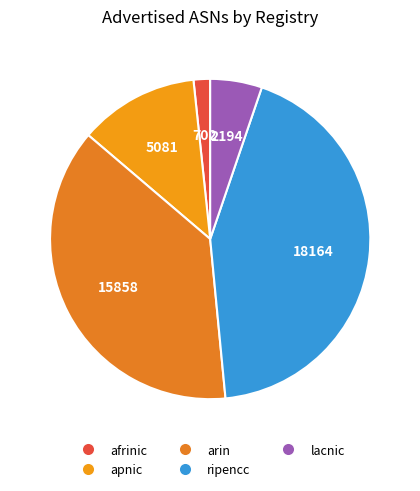

How many slices are in this pie chart?

5